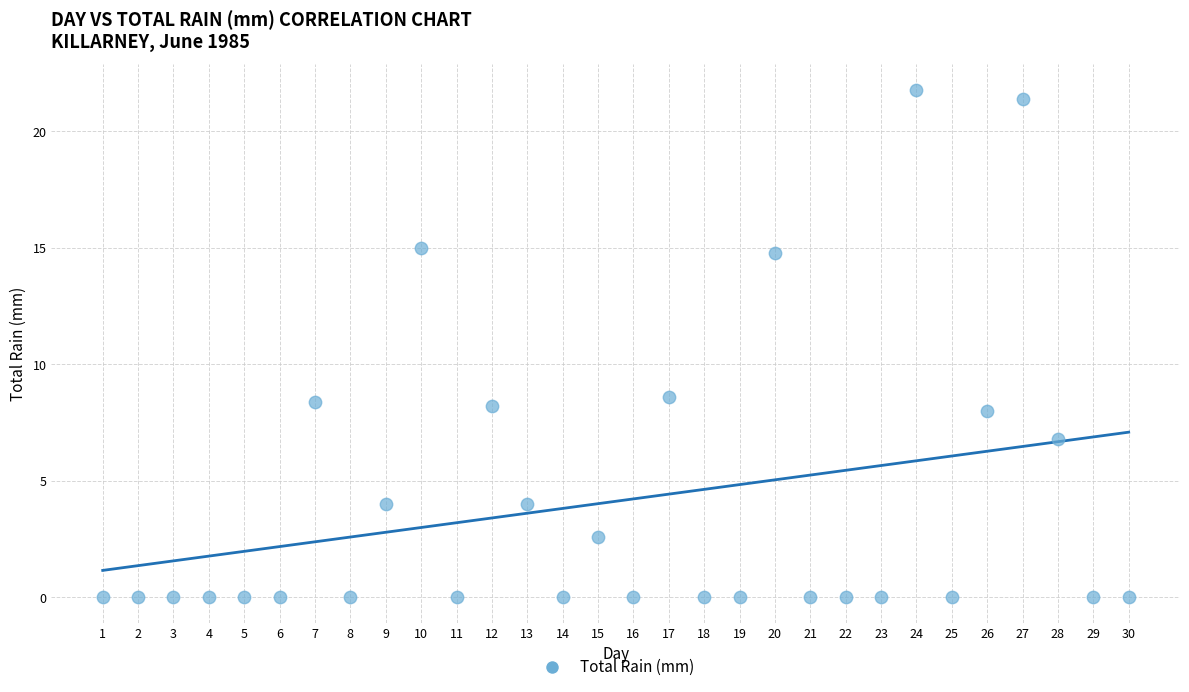

What is the range of X values (max minus min)?

29.0